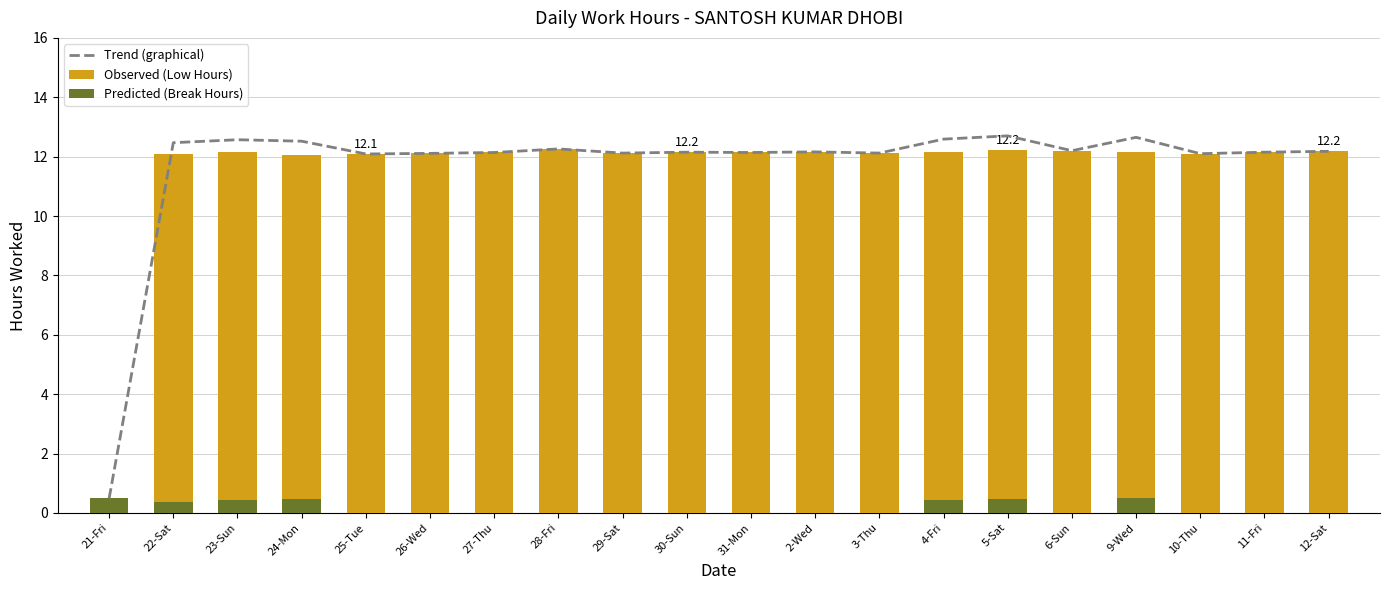

How many data points in Observed (Low Hours) are above 12?

19